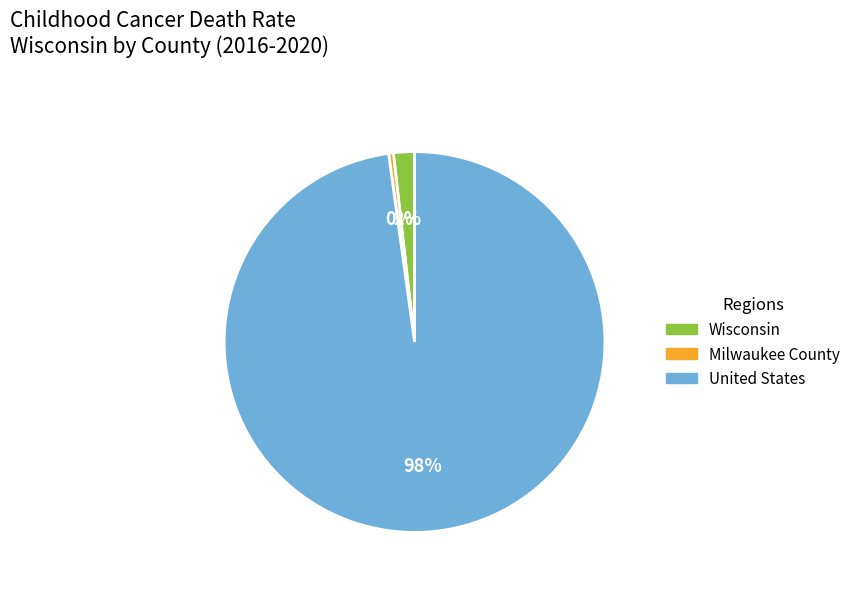

Is the sum of Milwaukee County and Wisconsin greater than half?

No